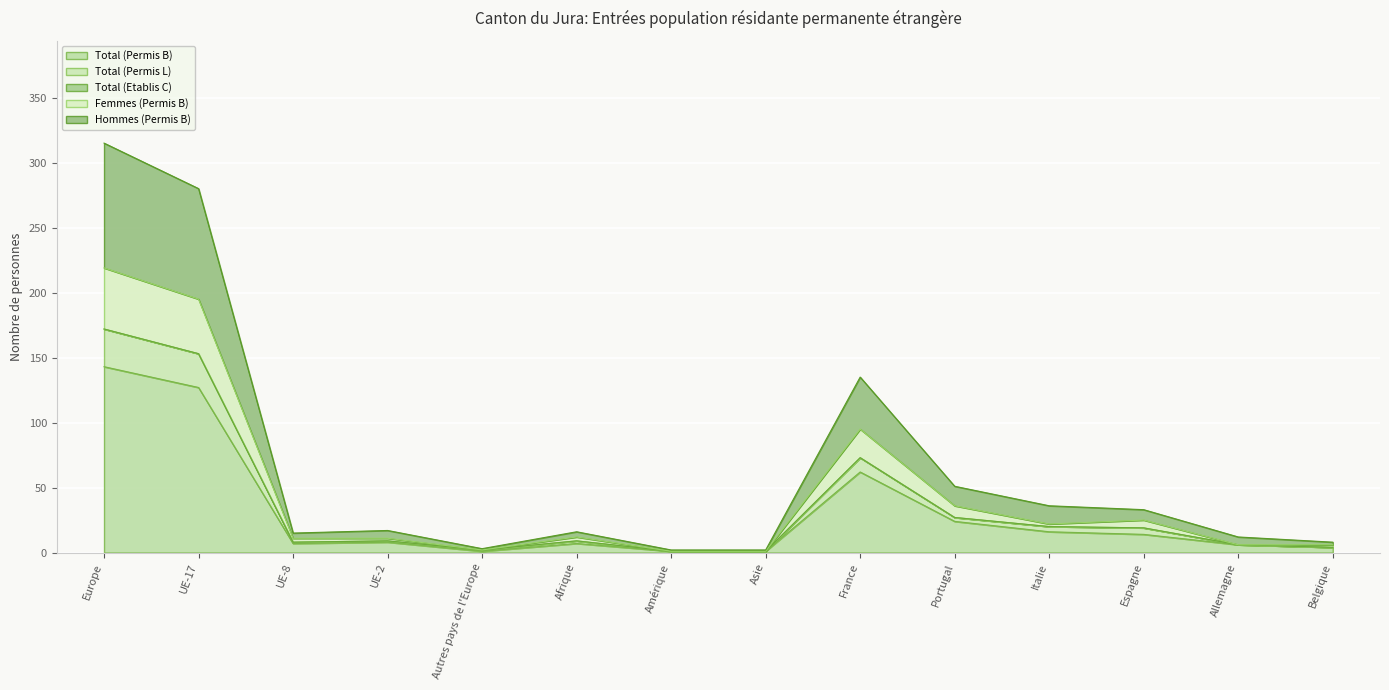

What position from the left is Italie?

11